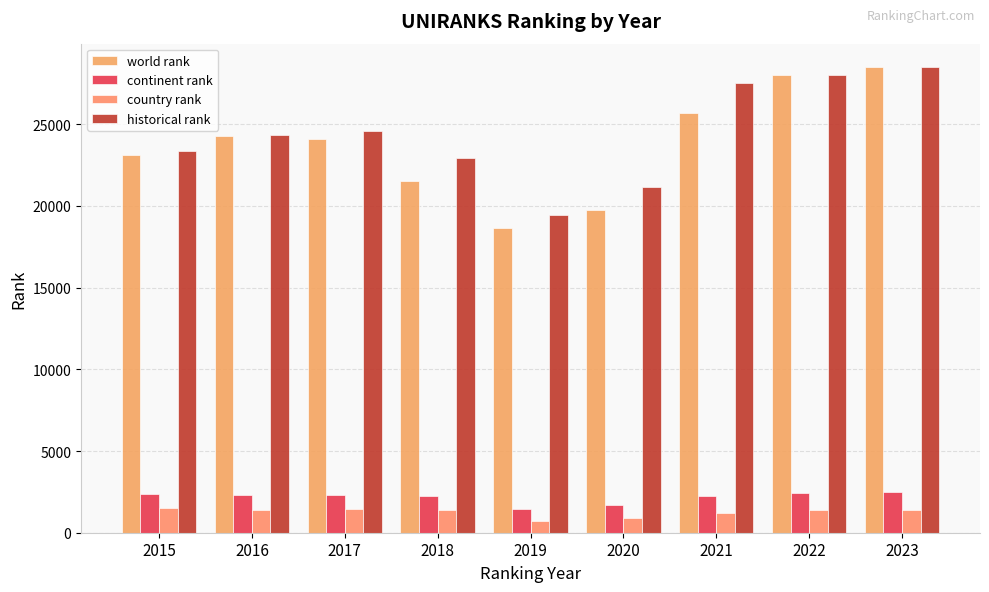

The value of country rank at 2018 is 1418.0. True or false?

True